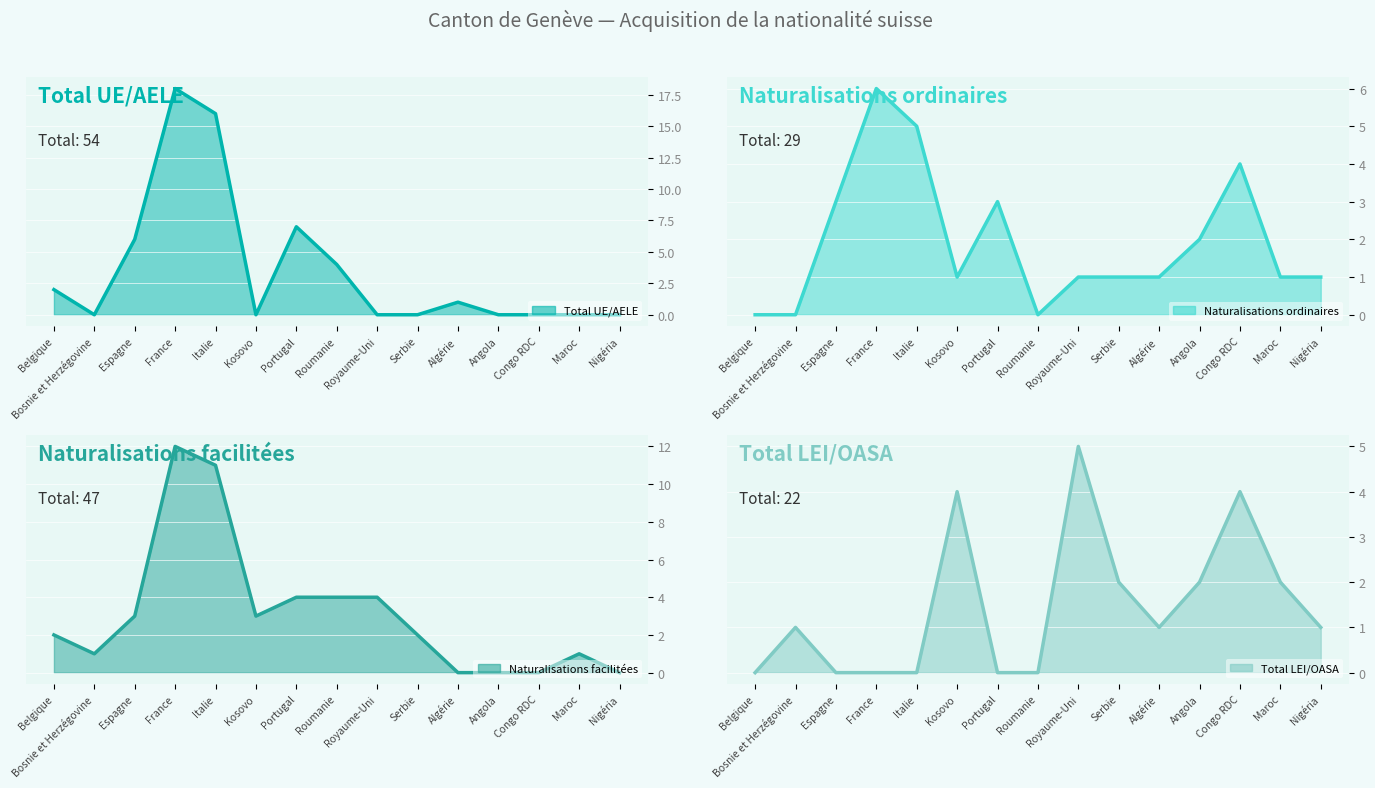

True or false: Naturalisations ordinaires has more than 1 points higher than both neighbors.

True